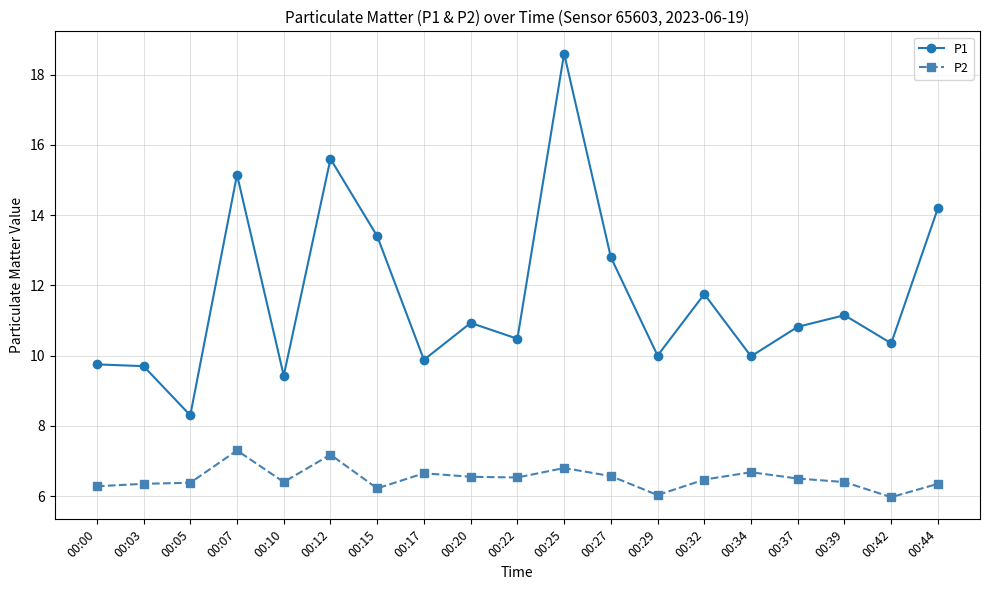

Which label corresponds to the largest value in the chart?

00:25